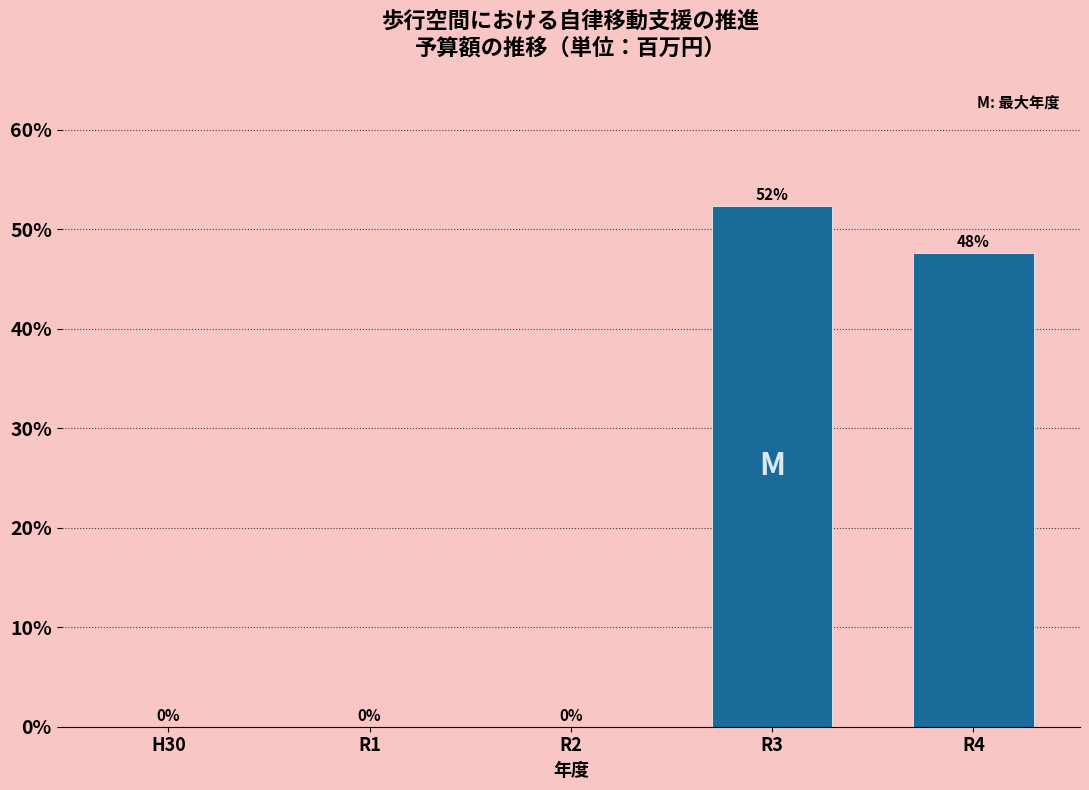

Which label corresponds to the largest value in the chart?

R3